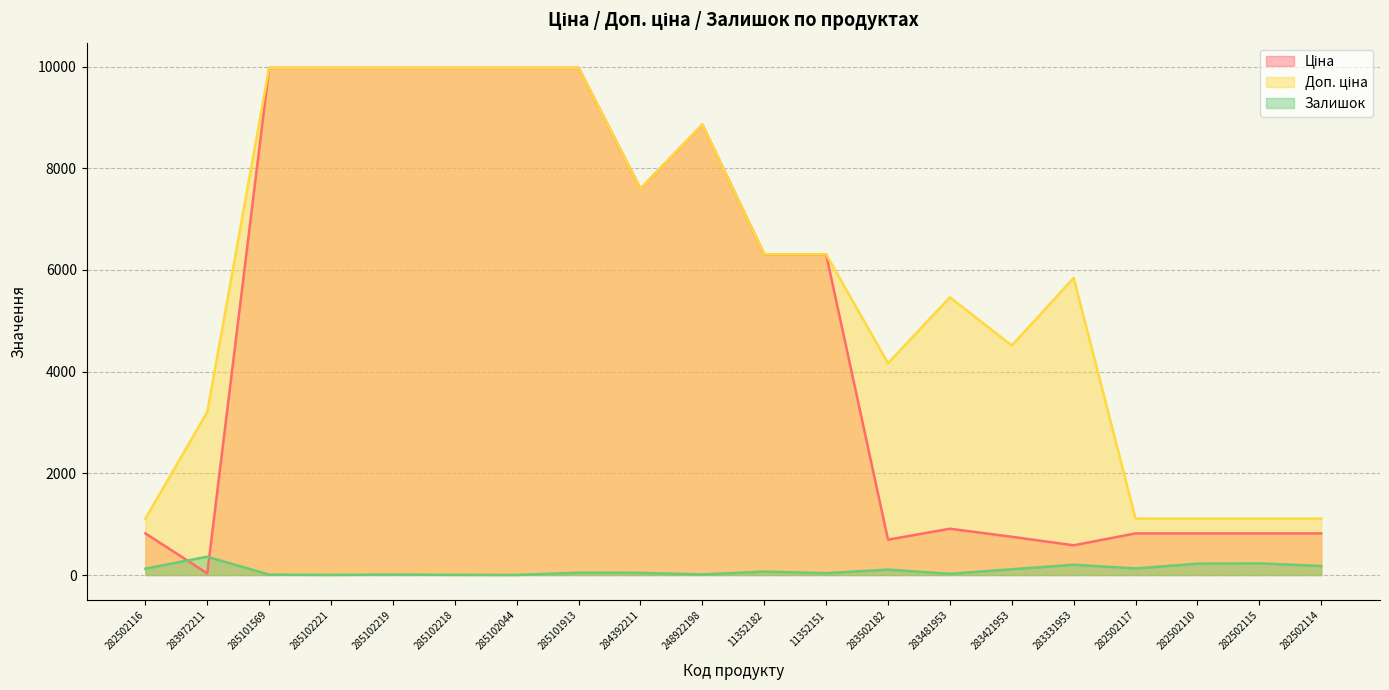

True or false: Доп. ціна and Залишок cross at least once.

False